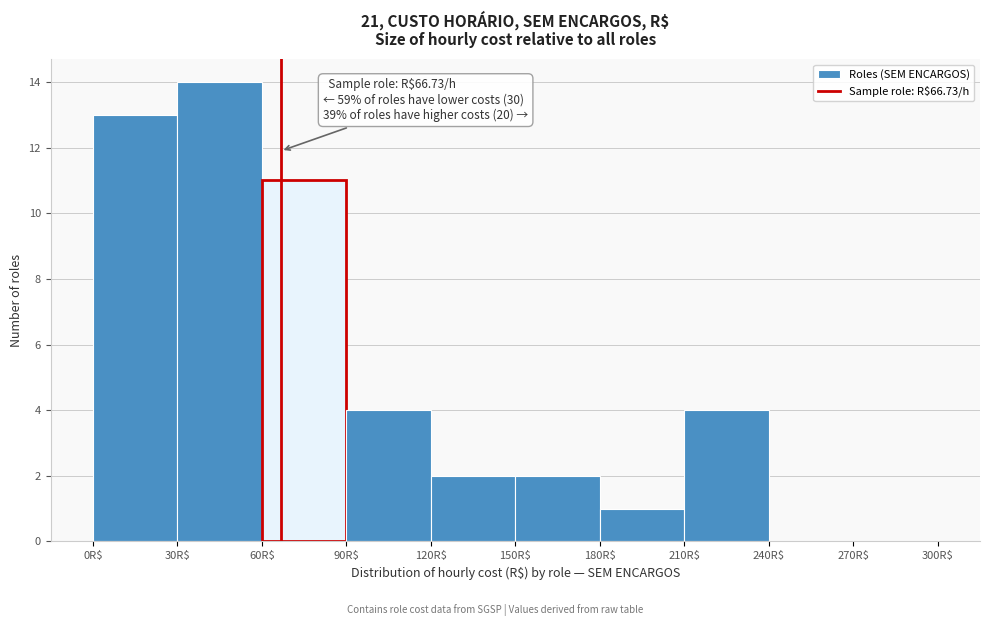

Which range on the x-axis has the tallest bar?

30 to 60